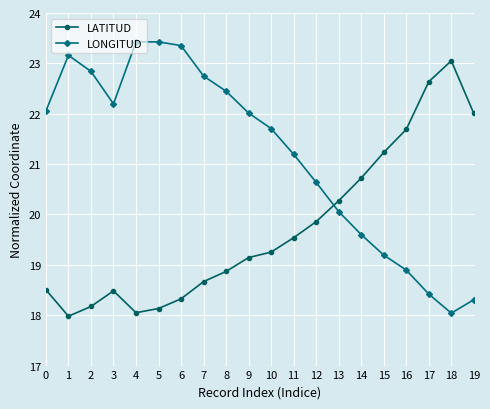

What is the difference between the highest and lowest values at 1?

5.2